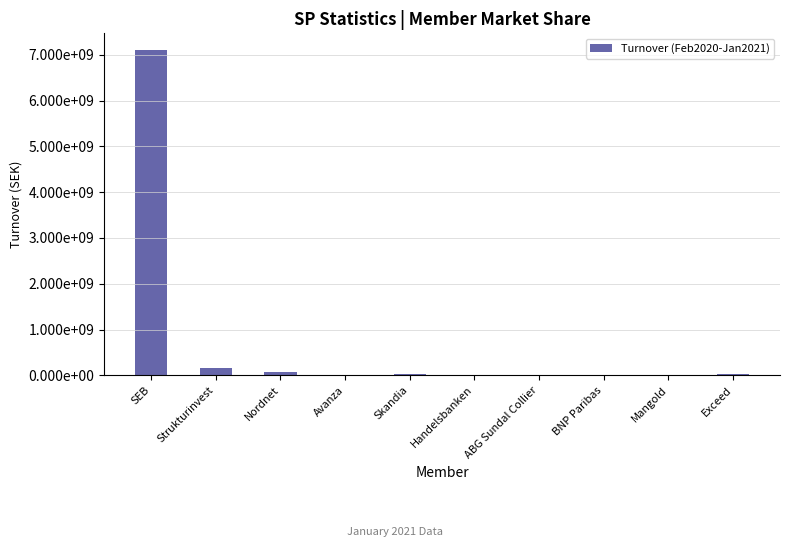

Read the value at ABG Sundal Collier.

95422.0